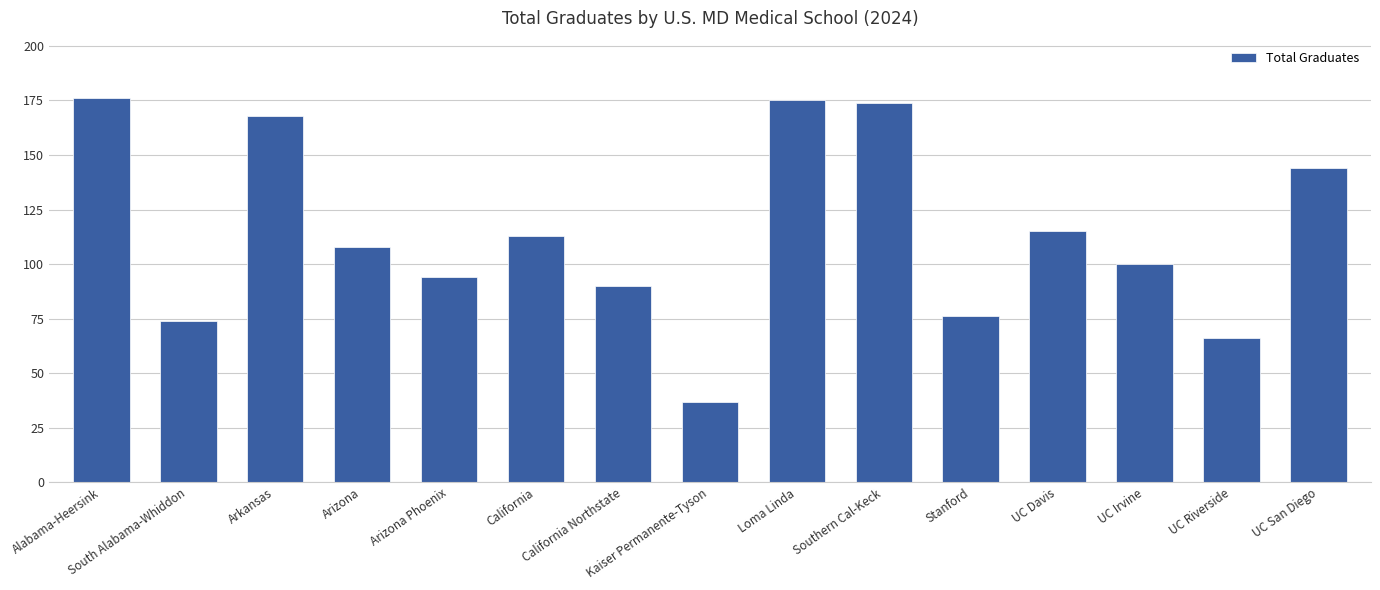

What is the smallest value displayed?

37